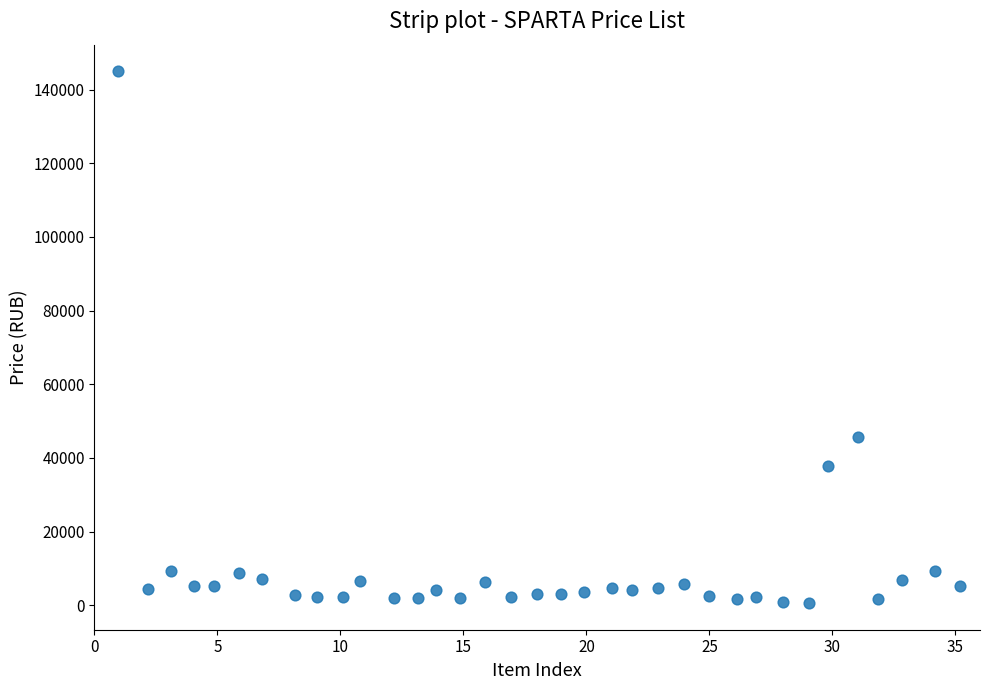

What is the range of Y values (max minus min)?

144450